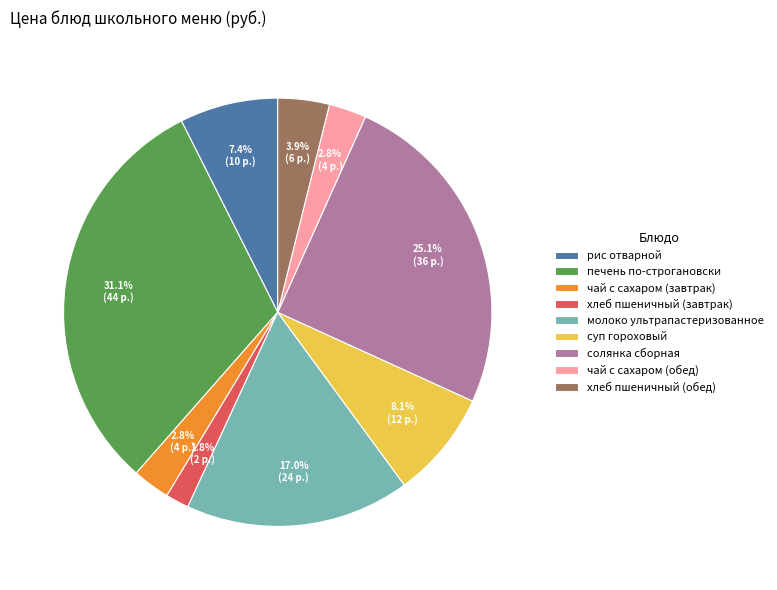

Between хлеб пшеничный (обед) and рис отварной, which is larger?

рис отварной